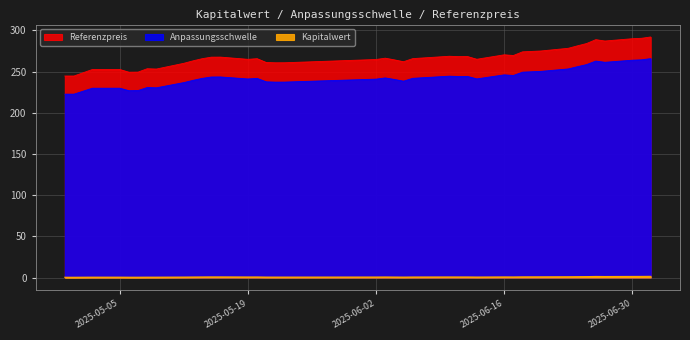

What is the difference between the Kapitalwert values at 2025-06-11 and 2025-06-06?

0.1